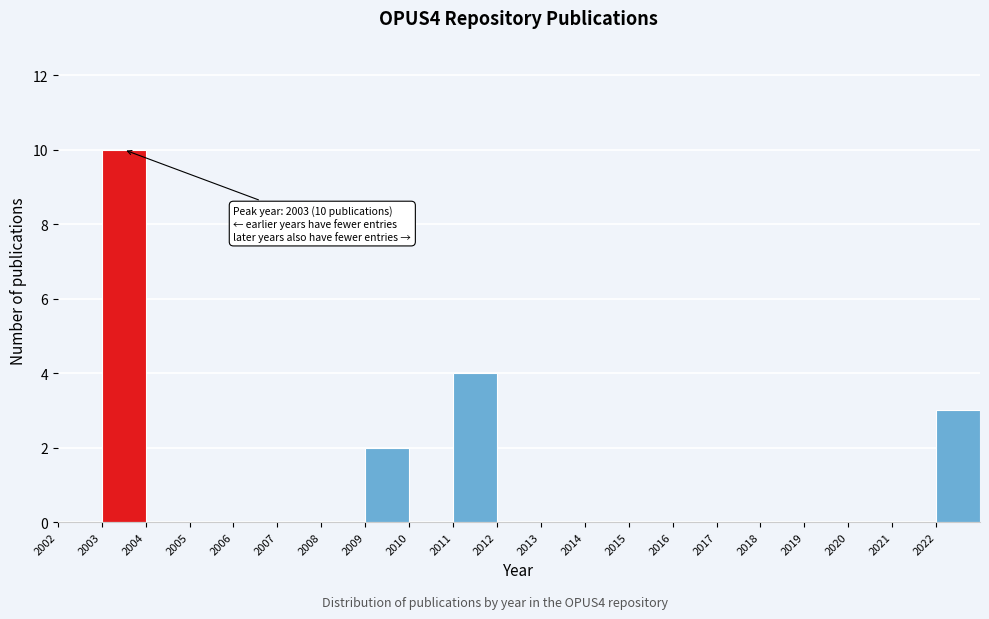

Over which range of the x-axis is the bar tallest?

2003 to 2004